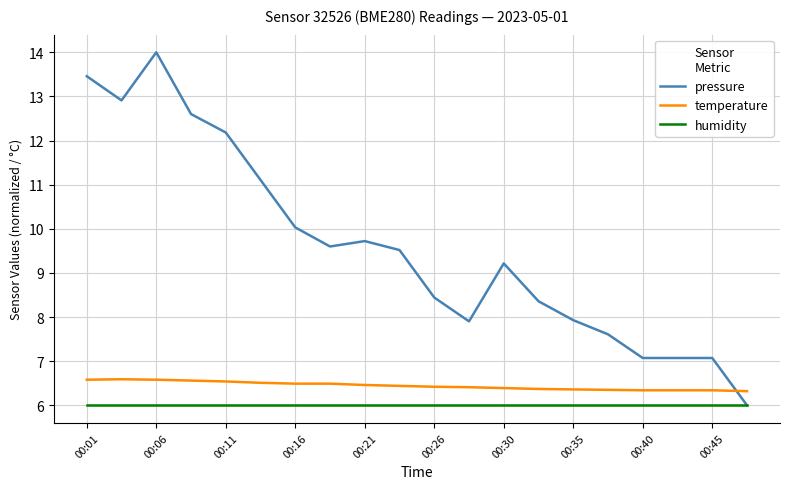

What are all the series names shown in the legend?

pressure, temperature, humidity